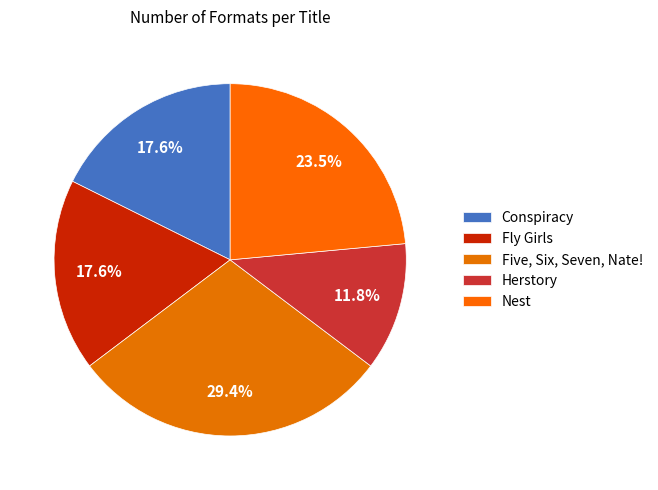

What portion of the pie excludes Nest?

76.5%